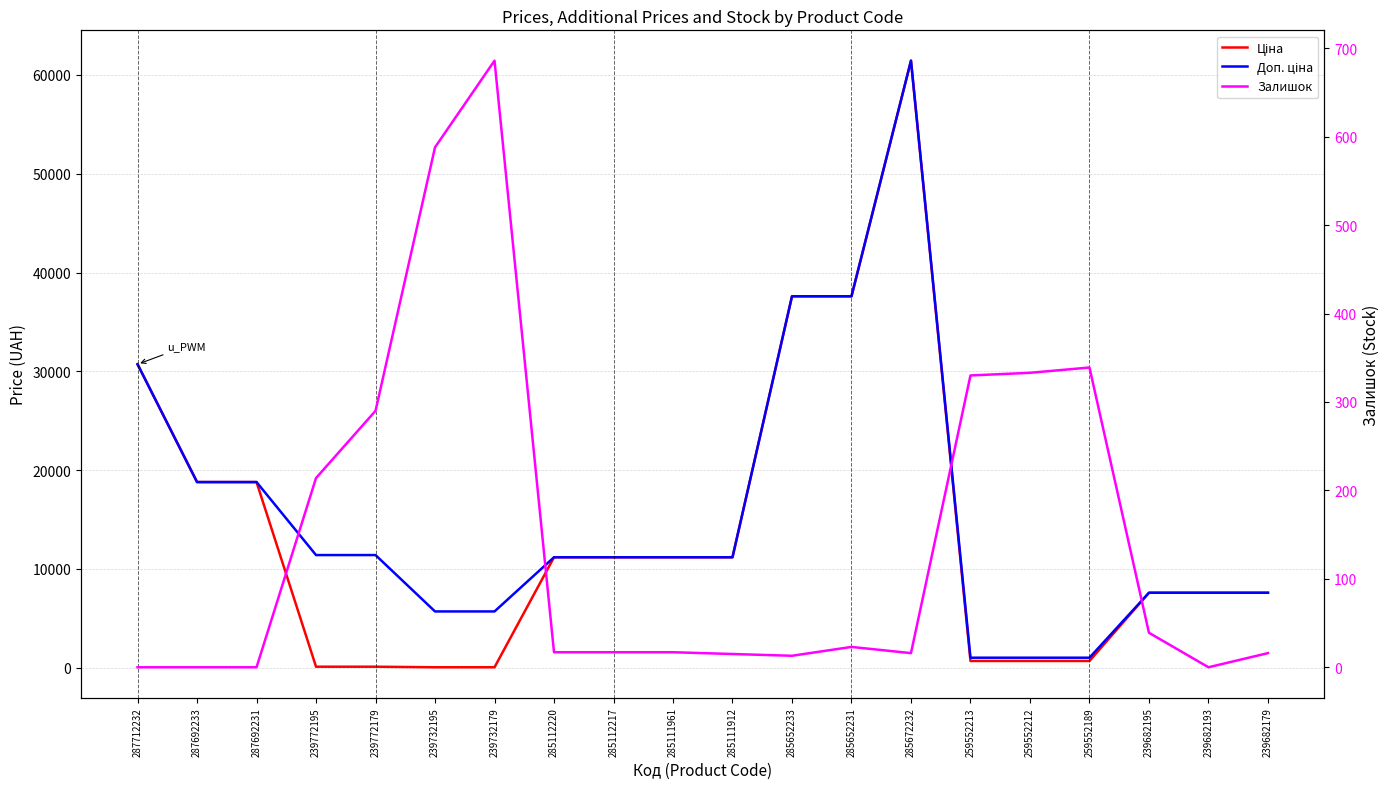

Between which two adjacent categories do Залишок and Ціна first intersect?

287692231 and 239772195